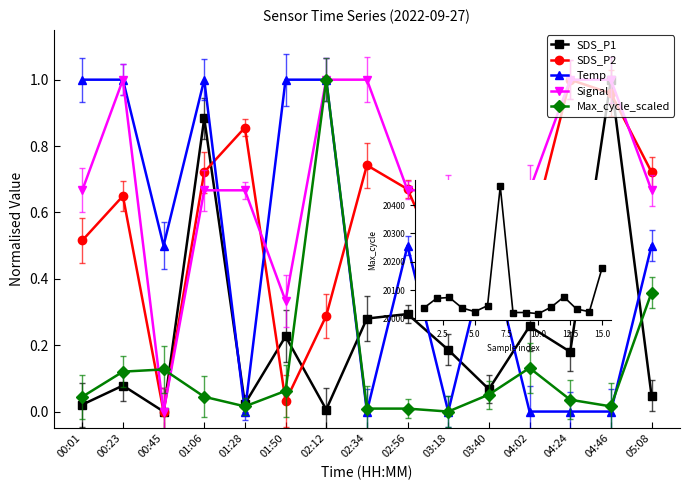

Where is the first local maximum for Max_cycle_scaled?

00:45